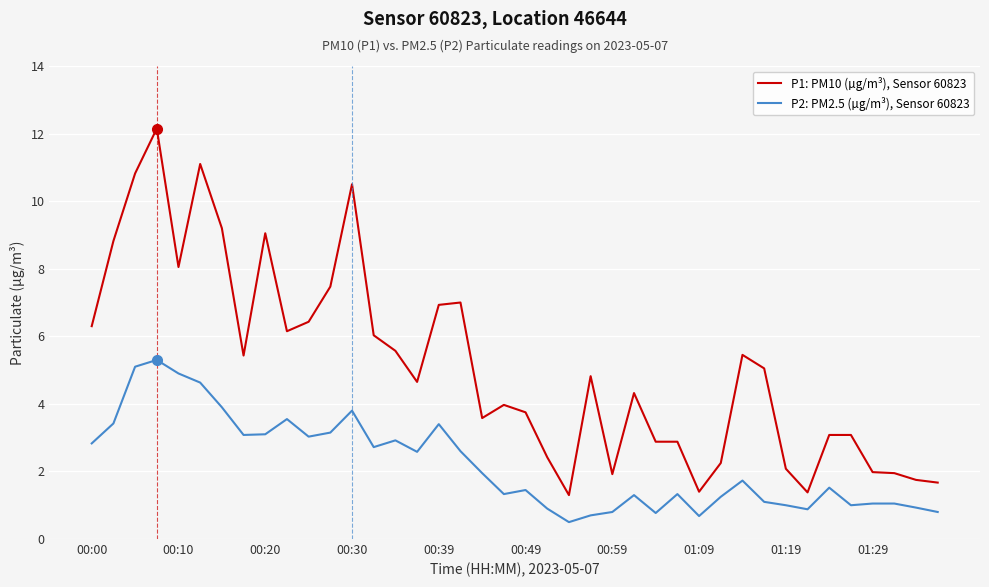

List the series in order of their peak value, lowest first.

P2: PM2.5 (µg/m³), Sensor 60823, P1: PM10 (µg/m³), Sensor 60823